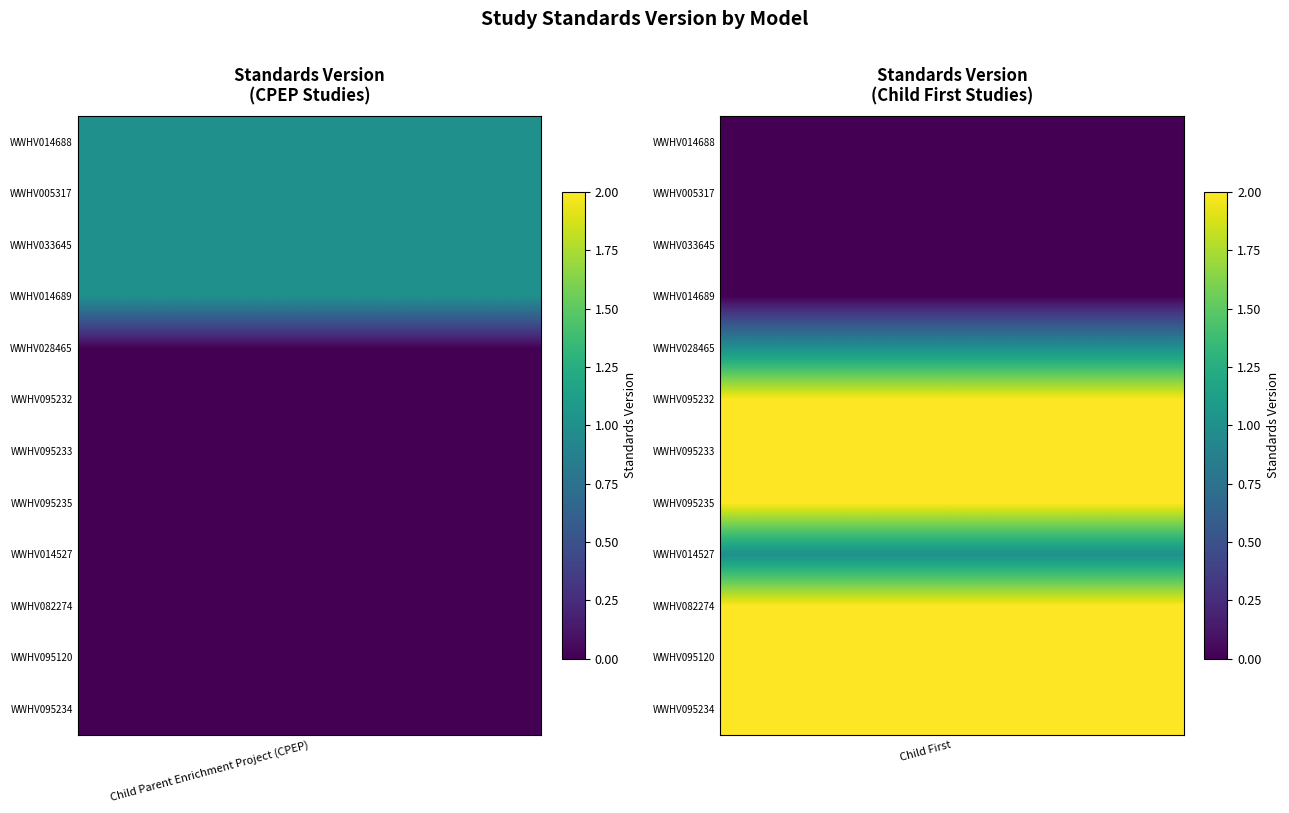

What is the ratio of the value at 1 to the value at 6?

0.5